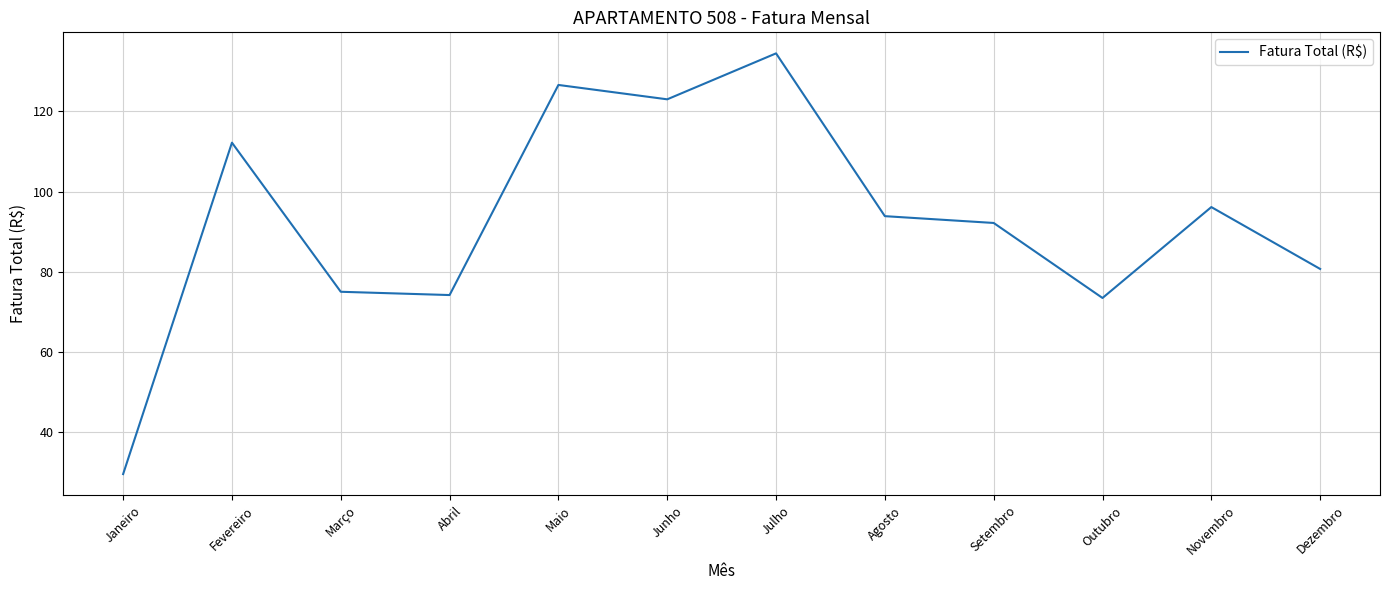

Where is the first local maximum?

Fevereiro